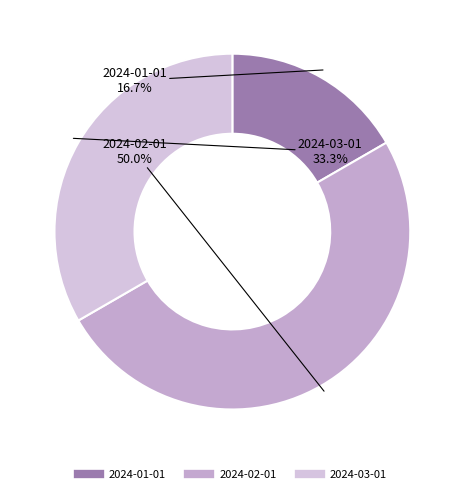

True or false: 2024-03-01 accounts for 19% of the total.

False